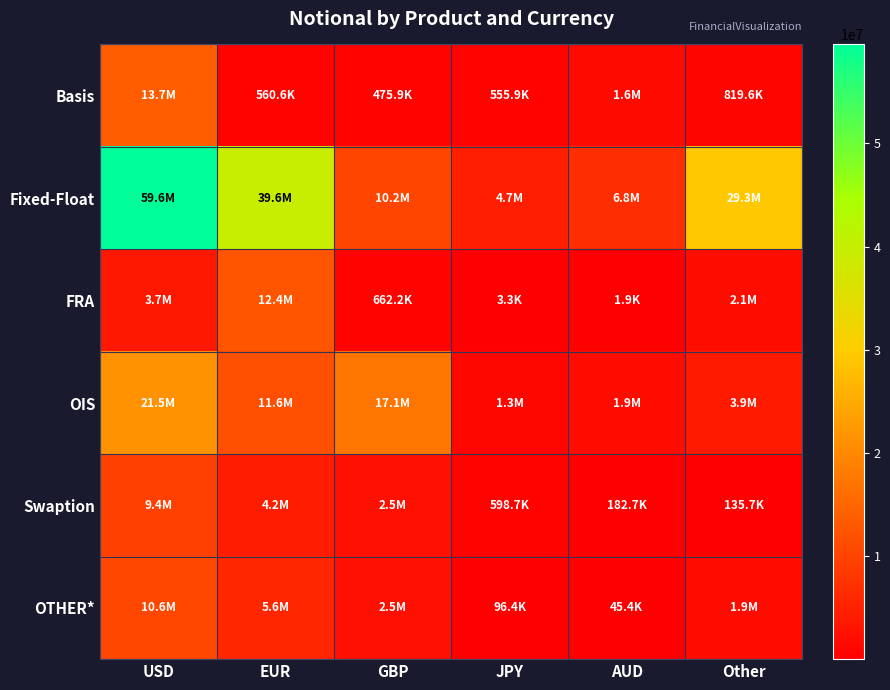

Reading left to right, extract all data points from this chart.

Basis: USD=13720765	EUR=560602	GBP=475943	JPY=555940	AUD=1610707	Other=819616
Fixed-Float: USD=59595334	EUR=39552377	GBP=10230293	JPY=4679087	AUD=6782180	Other=29263891
FRA: USD=3718628	EUR=12383196	GBP=662168	JPY=3347	AUD=1923	Other=2087952
OIS: USD=21494509	EUR=11563267	GBP=17122374	JPY=1269075	AUD=1942688	Other=3945739
Swaption: USD=9442037	EUR=4218771	GBP=2483872	JPY=598672	AUD=182707	Other=135662
OTHER*: USD=10564211	EUR=5594309	GBP=2530715	JPY=96420	AUD=45375	Other=1896694